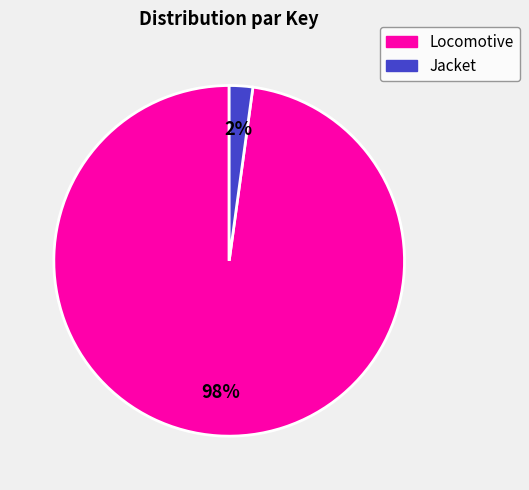

Does any single category account for the majority?

Yes